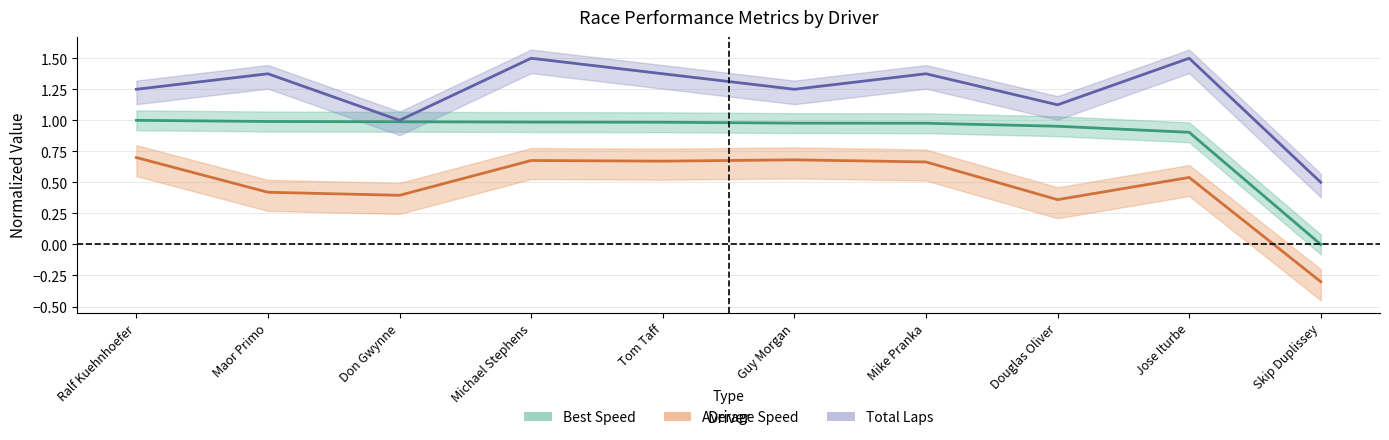

At which category does Average Speed reach its first local valley?

Don Gwynne